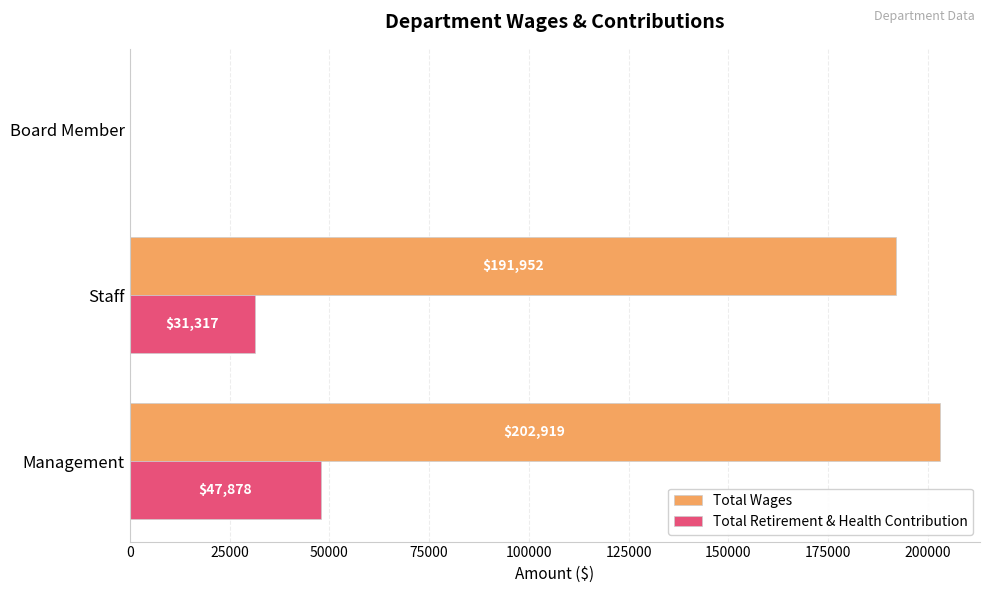

What is the sum of the Total Wages values at Staff and Board Member?

191952